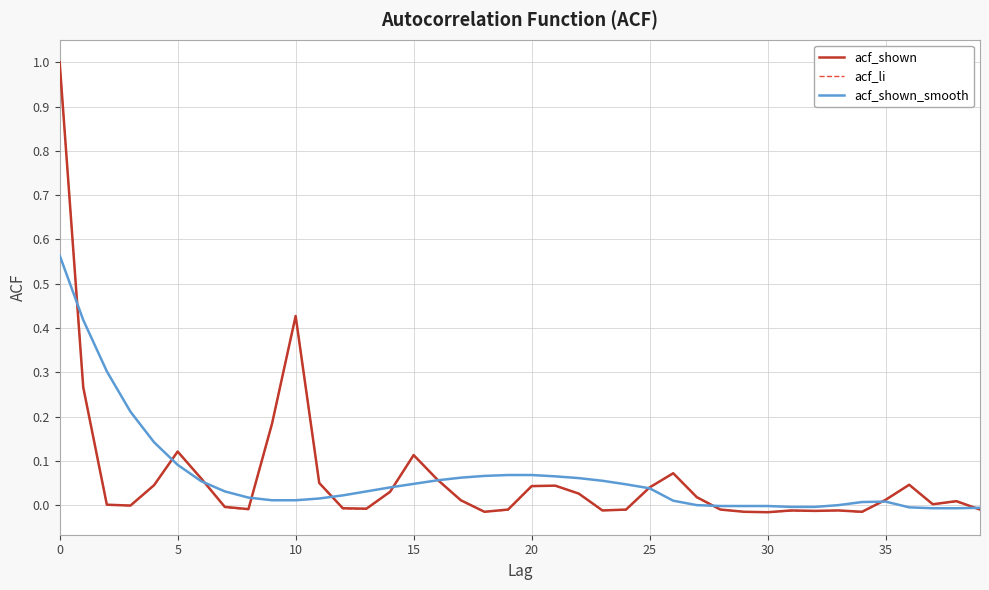

What is the greatest value displayed?

1.0